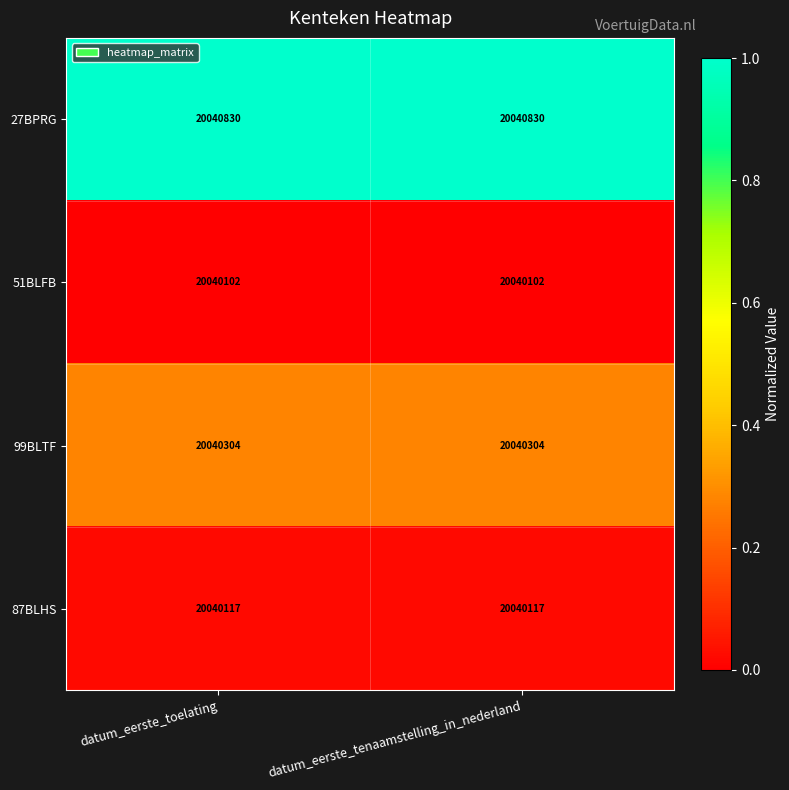

List the series in order of their peak value, highest first.

27BPRG, 99BLTF, 87BLHS, 51BLFB